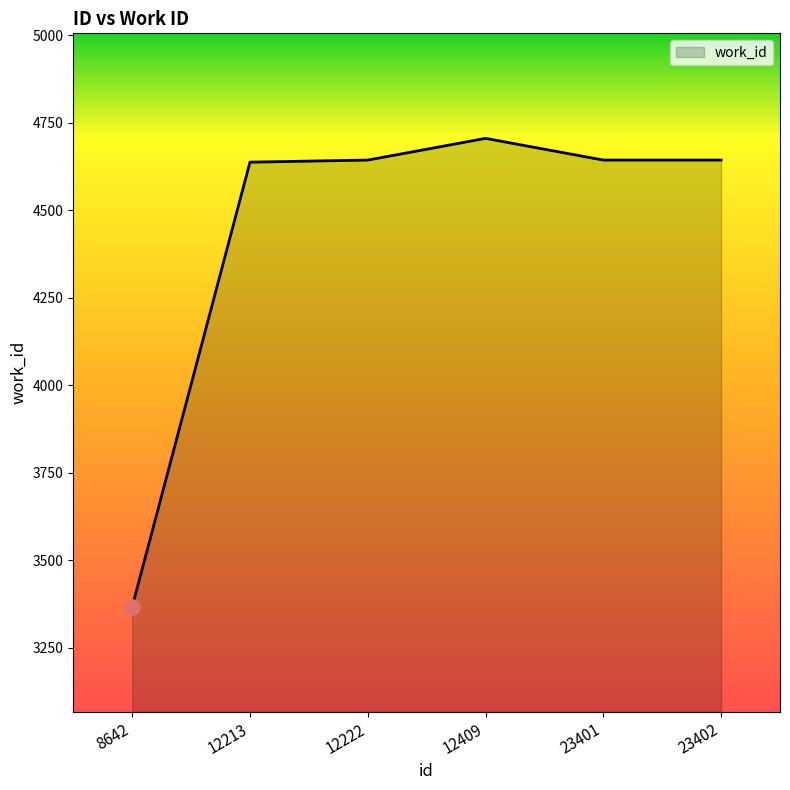

Approximately how many times larger is the value at 23402 compared to 8642?

1.4